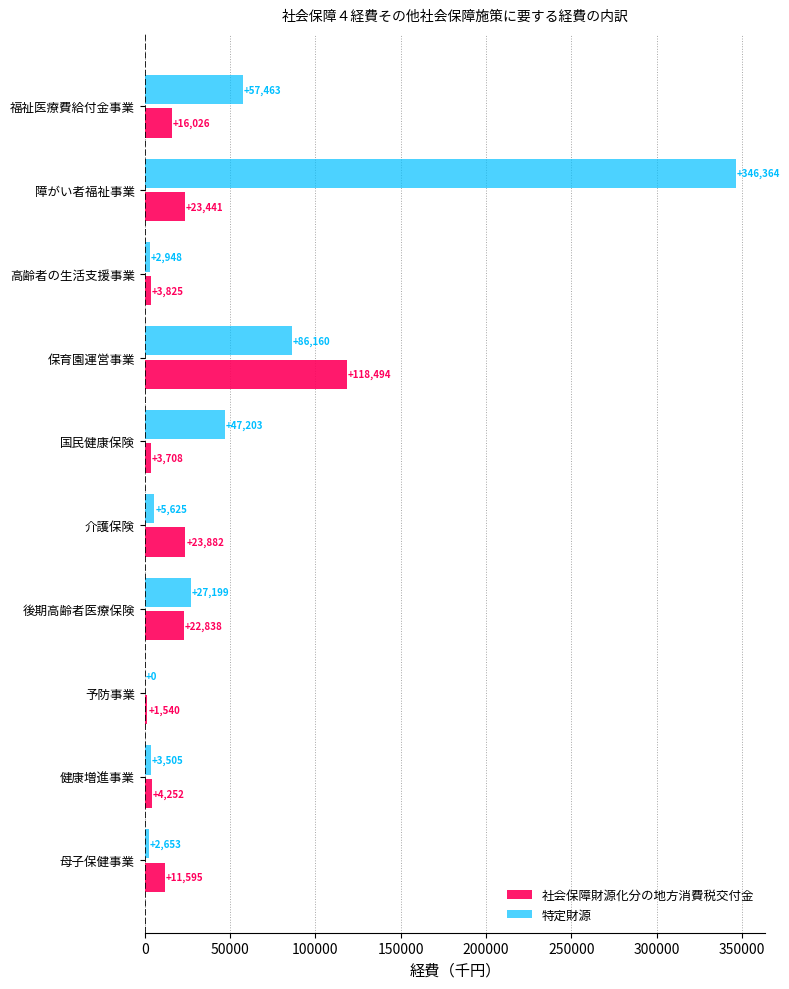

Count the number of categories in the chart.

10